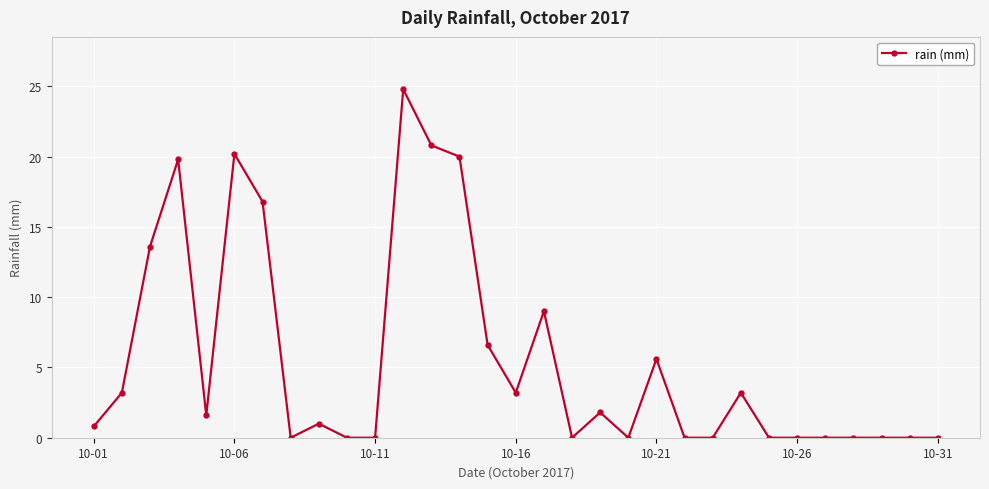

What is the difference between the second highest and minimum values?

20.8